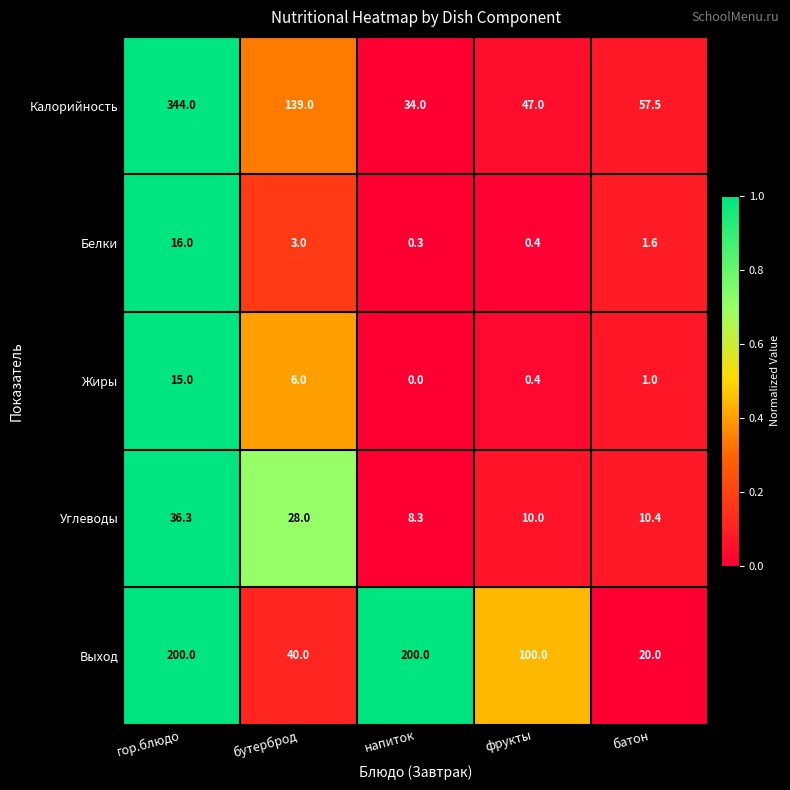

What is the approximate value of Углеводы at батон?

10.4